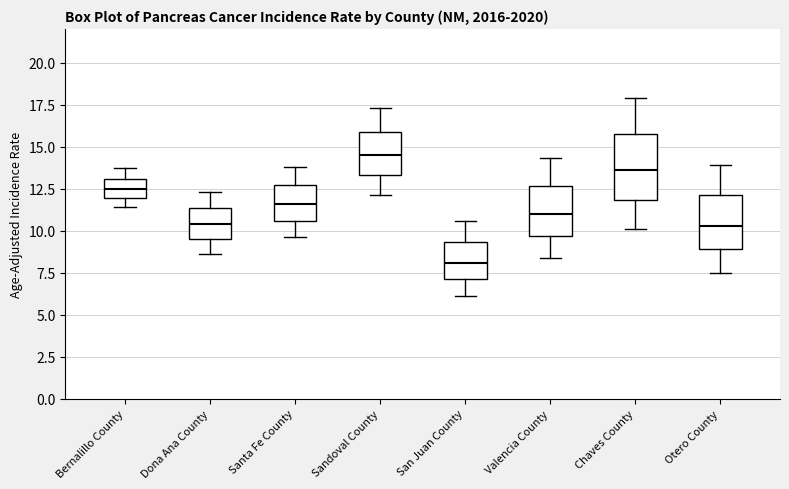

Which box is the tallest, from its lower edge to its upper edge?

Chaves County